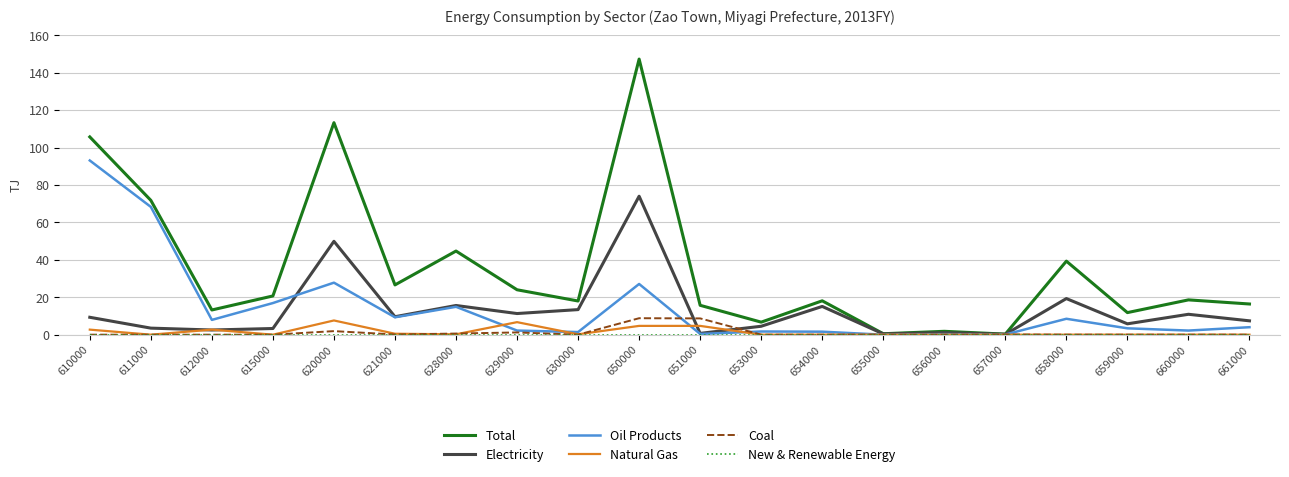

What is the total value across all series at 656000?

3.2